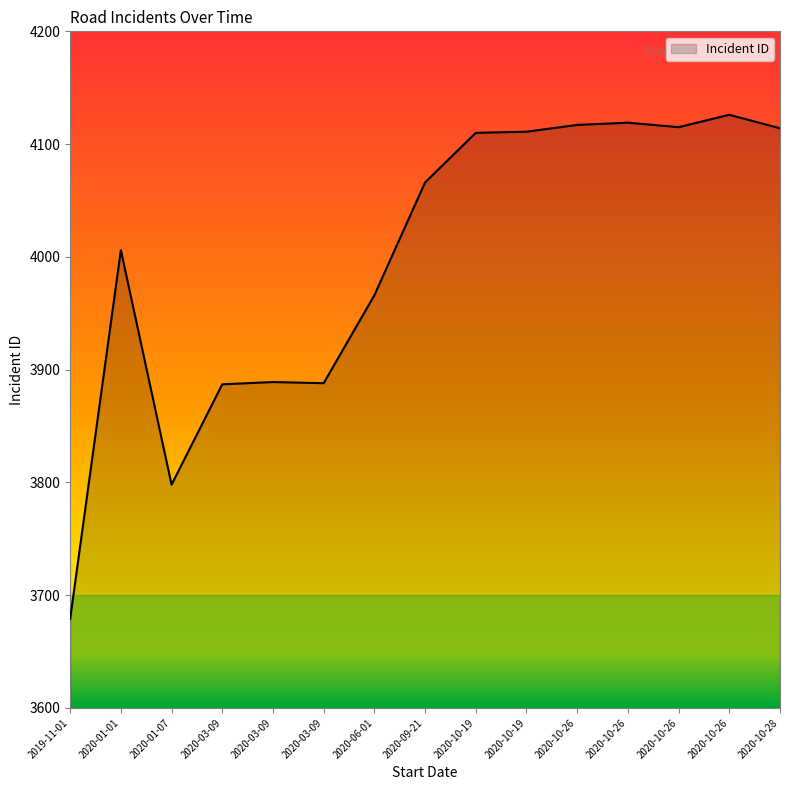

Is this an area chart (filled region under the line)?

Yes